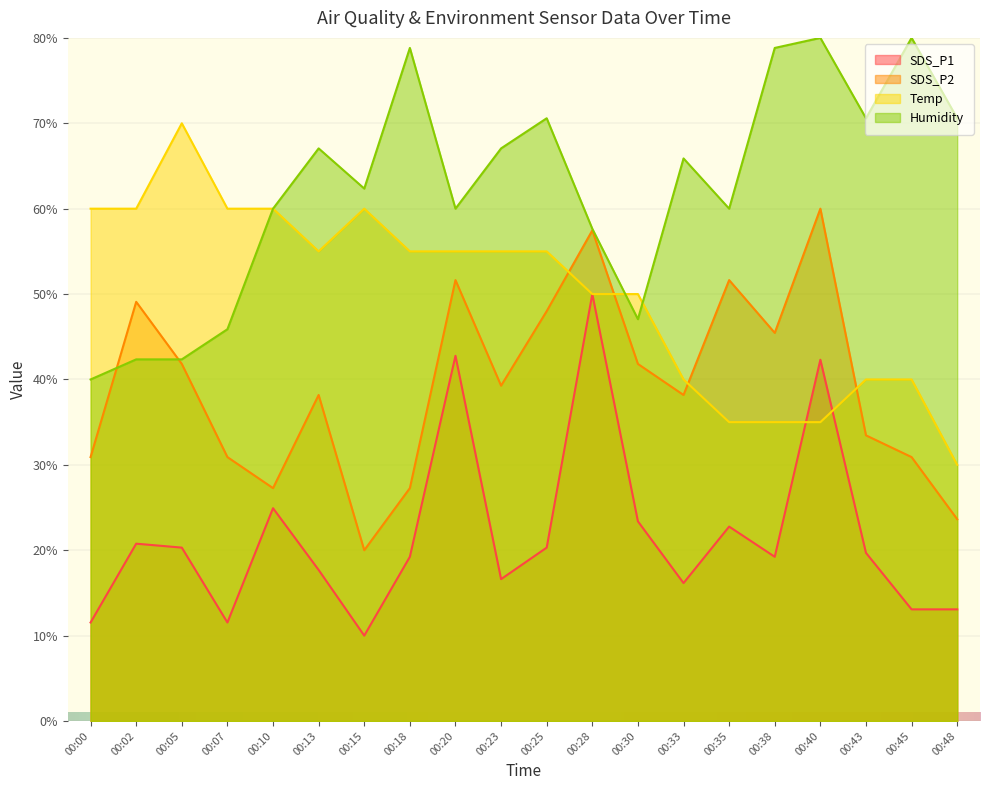

What is the maximum value shown in the chart?

80.0